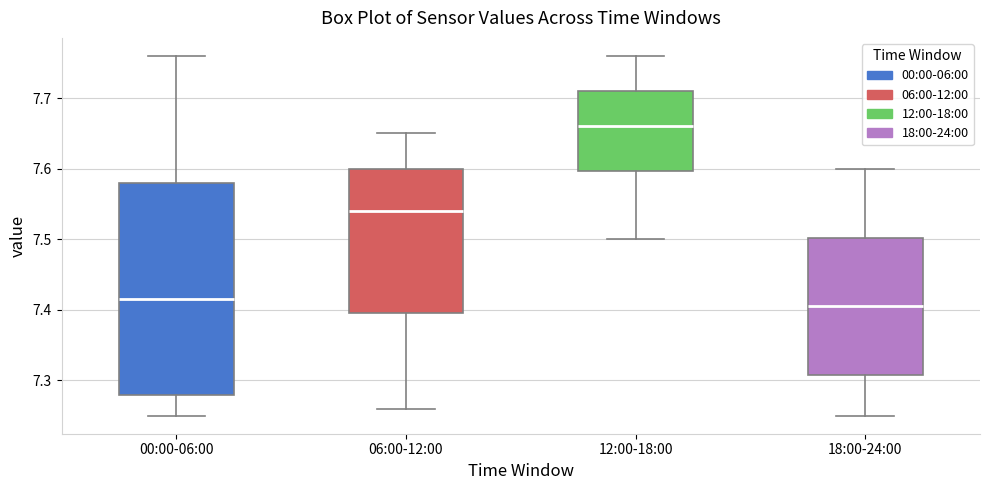

Which box has the highest median line?

12:00-18:00